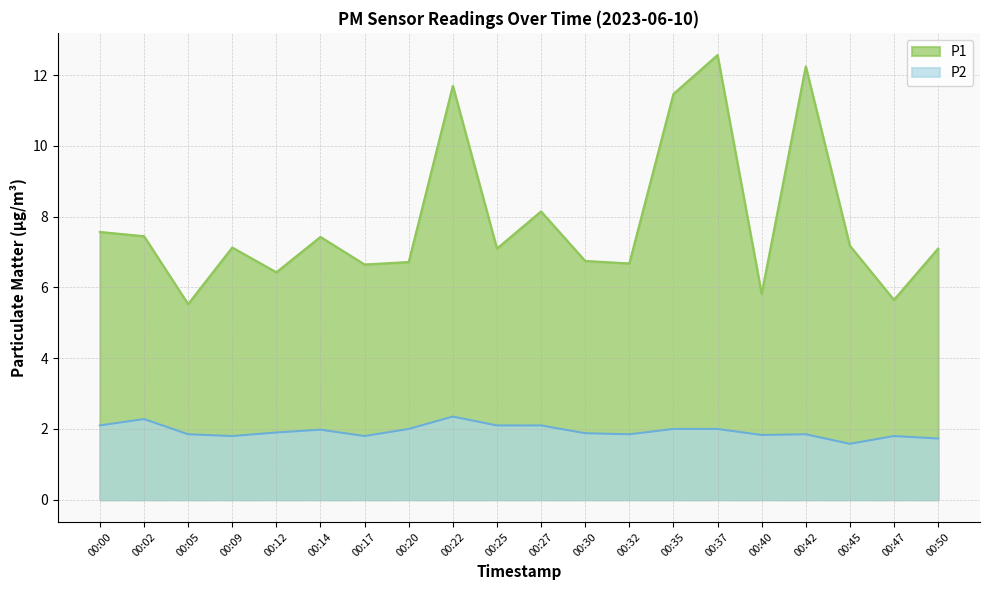

Reading left to right, what are all the values shown in this chart?

P1: 7.6	7.5	5.5	7.1	6.4	7.4	6.7	6.7	11.7	7.1	8.2	6.8	6.7	11.5	12.6	5.8	12.2	7.2	5.7	7.1
P2: 2.1	2.3	1.9	1.8	1.9	2.0	1.8	2.0	2.4	2.1	2.1	1.9	1.9	2.0	2.0	1.8	1.9	1.6	1.8	1.7